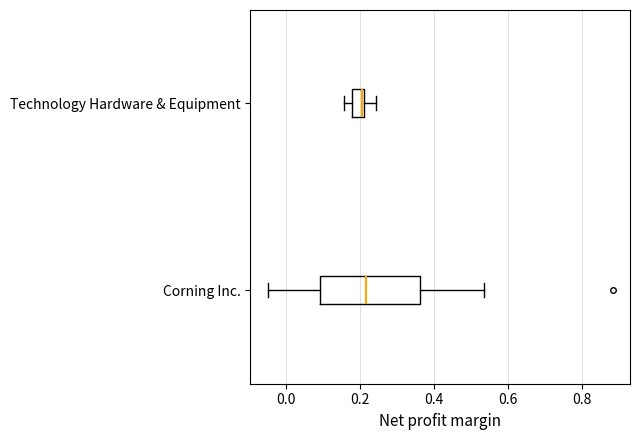

Reading bottom to top, transcribe this box plot: for each box, give where its median line is, the range the box spans, and where its two whiskers end, as read against the x-axis. The values are not printed on the chart, so give them approximately, as read against the axis.

Corning Inc.: median 0.22, box 0.10 to 0.36, whiskers -0.04 to 0.54
Technology Hardware & Equipment: median 0.20, box 0.18 to 0.22, whiskers 0.16 to 0.24